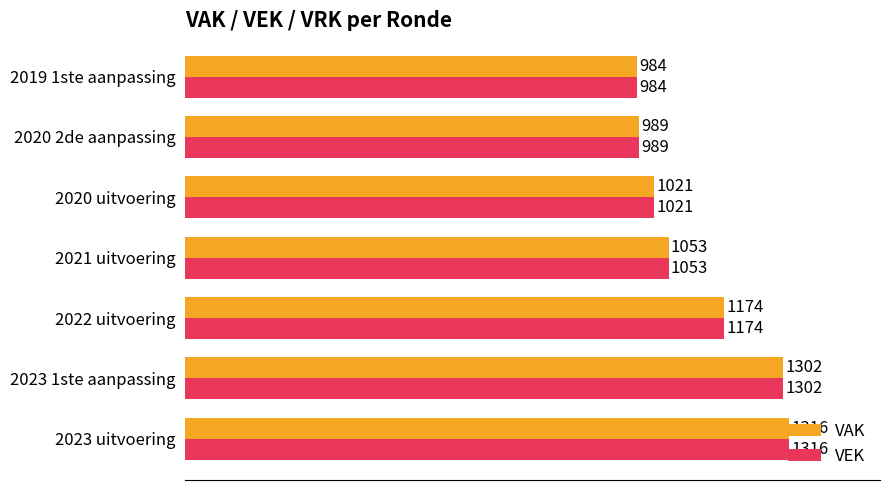

At which label is VAK closest to 1150?

2022 uitvoering